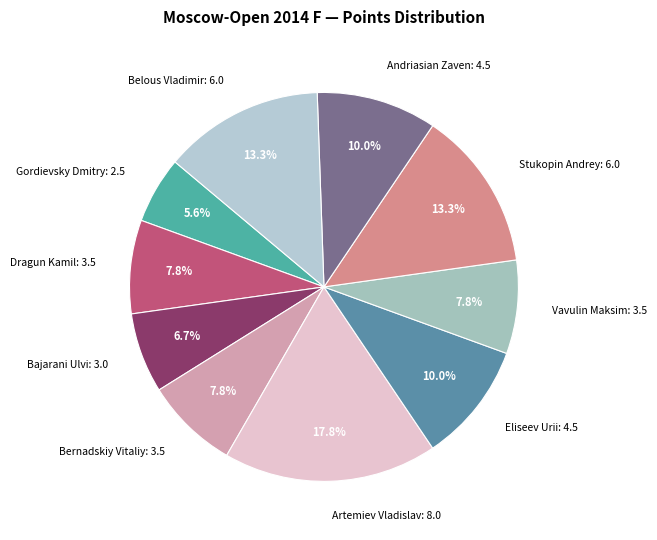

Is it true that Stukopin Andrey is 22% of the pie?

False